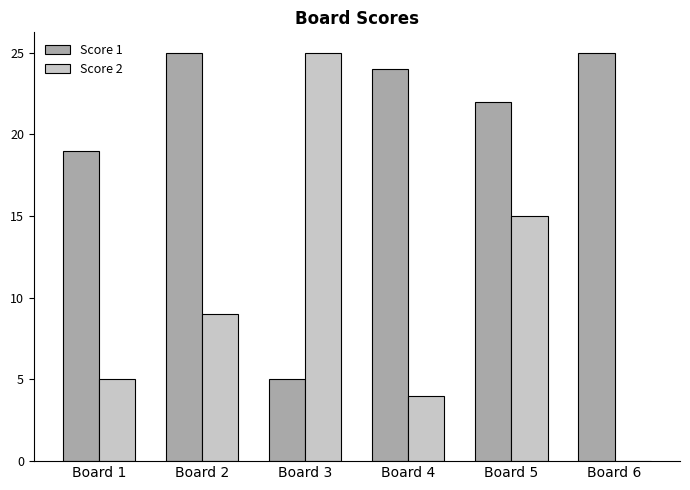

What is the highest value of the Score 1 series?

25